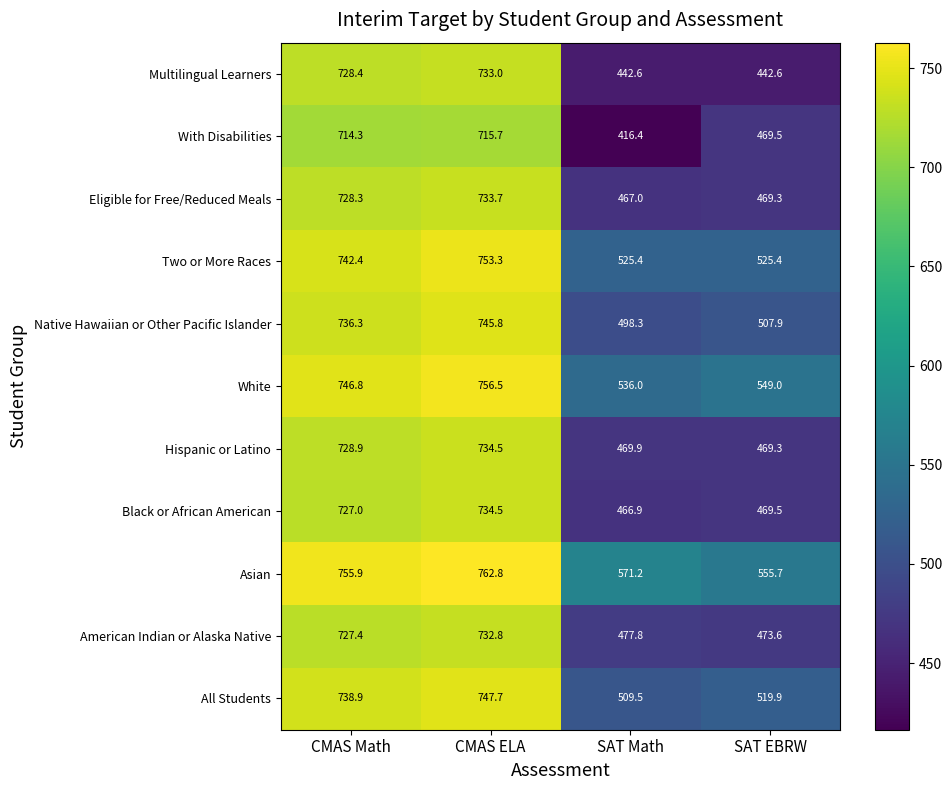

At how many categories does at least one series exceed 606?

2